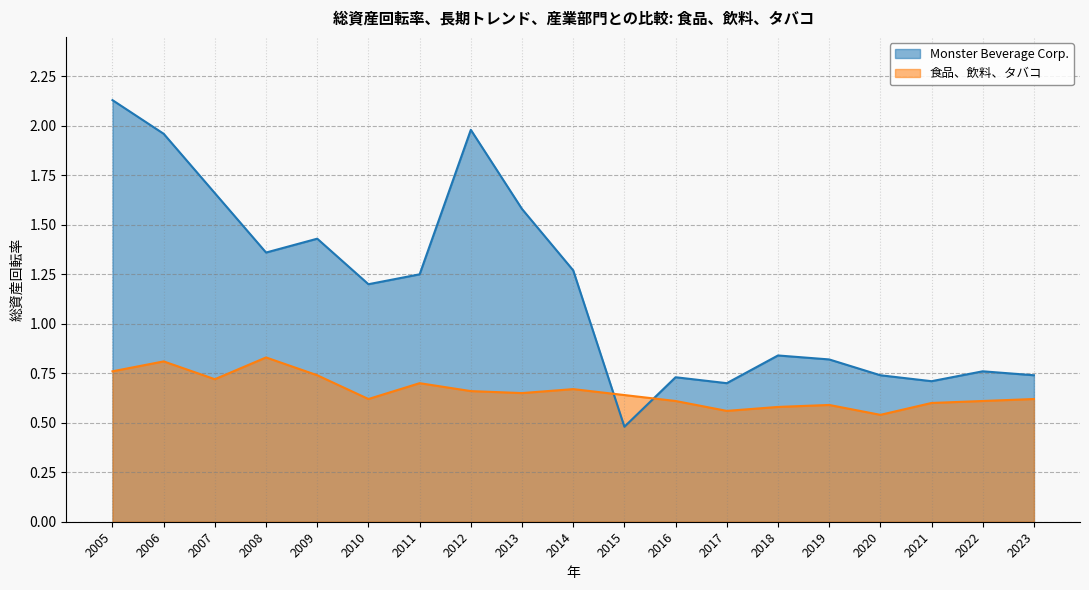

Which category has the lowest value in the 食品、飲料、タバコ series?

2020